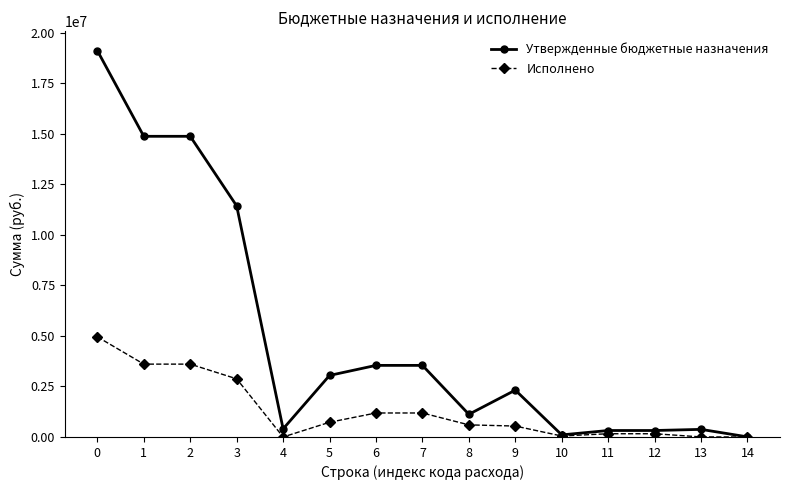

Does the chart have visible grid lines?

No